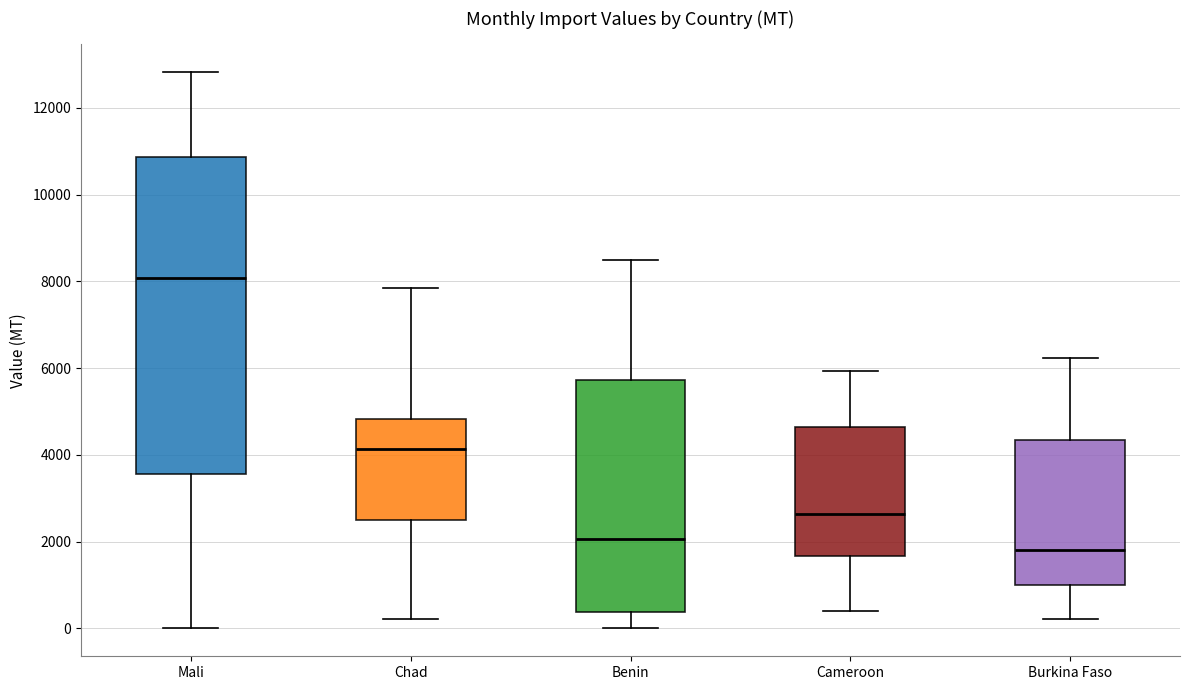

Where does the median line of the box for Chad sit on the y-axis? The values are not printed on the chart, so give them approximately, as read against the axis.

4200